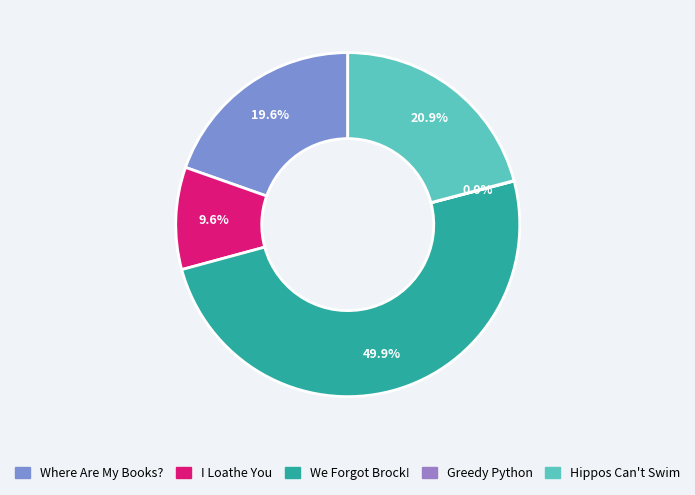

To the nearest percent, what is the average slice percentage?

20%